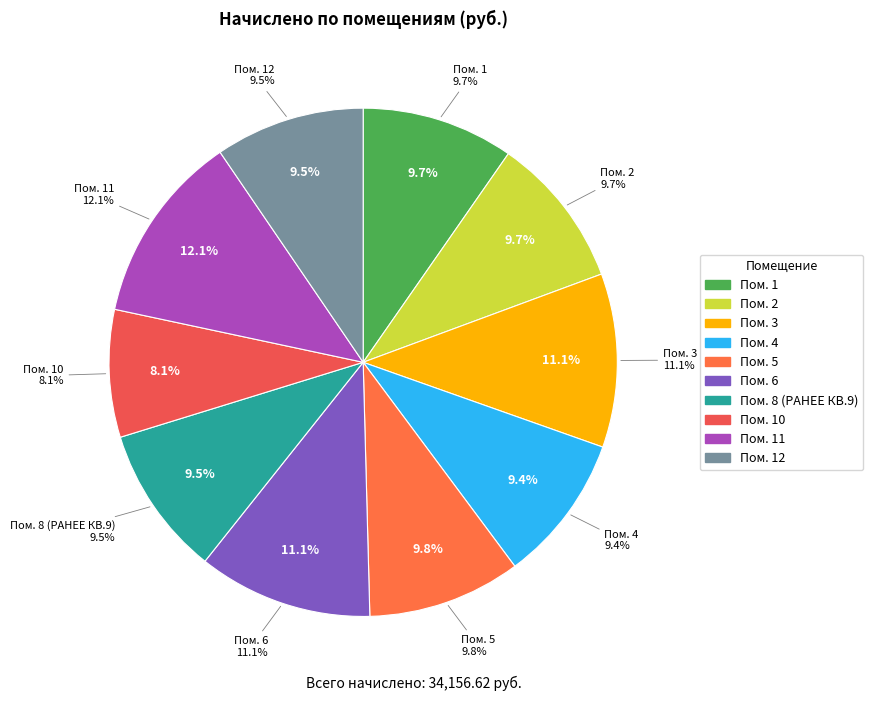

Which category has the smallest portion of the pie?

10